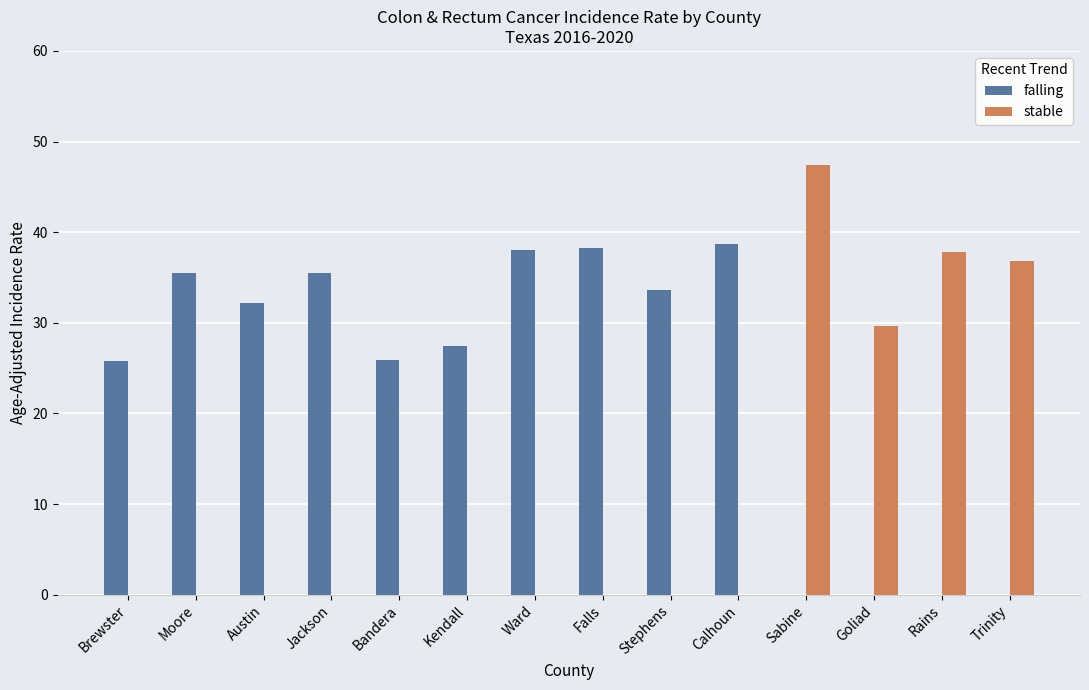

Between Stephens and Calhoun, which series saw the biggest shift?

falling